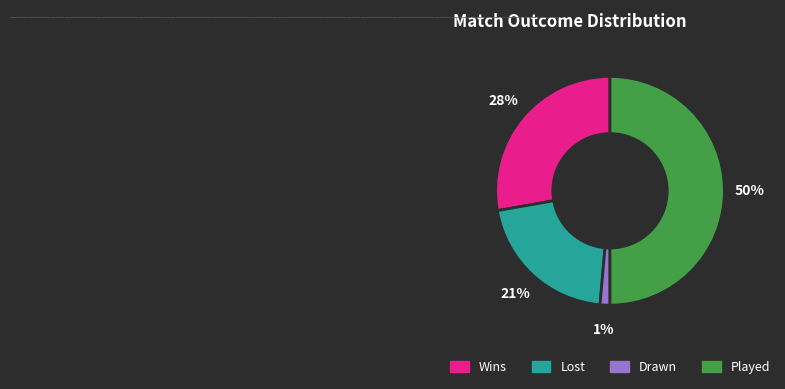

Which slice is the smallest?

Drawn